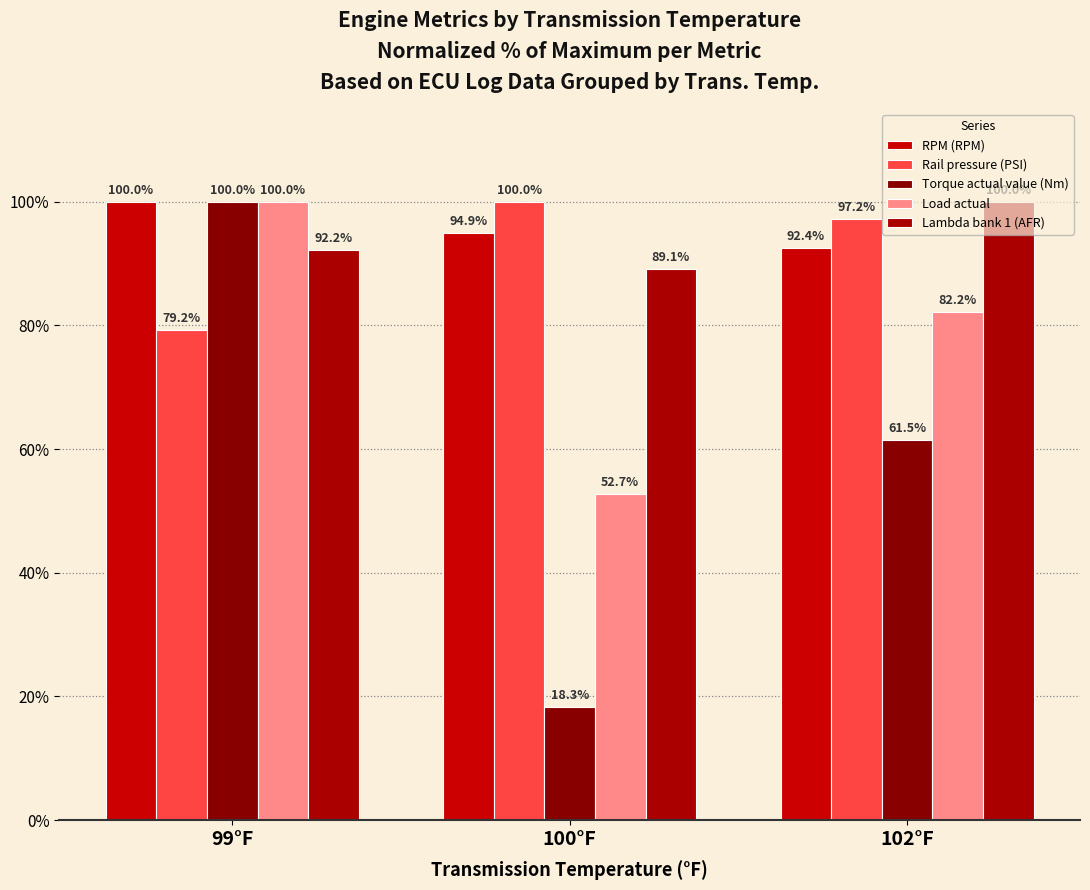

What is the average value of the Rail pressure (PSI) series?

92.1